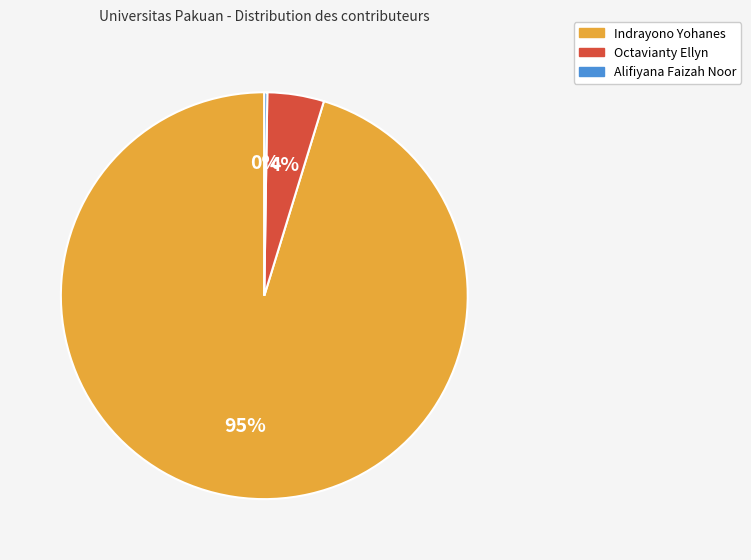

To the nearest percent, what is the average slice percentage?

33%